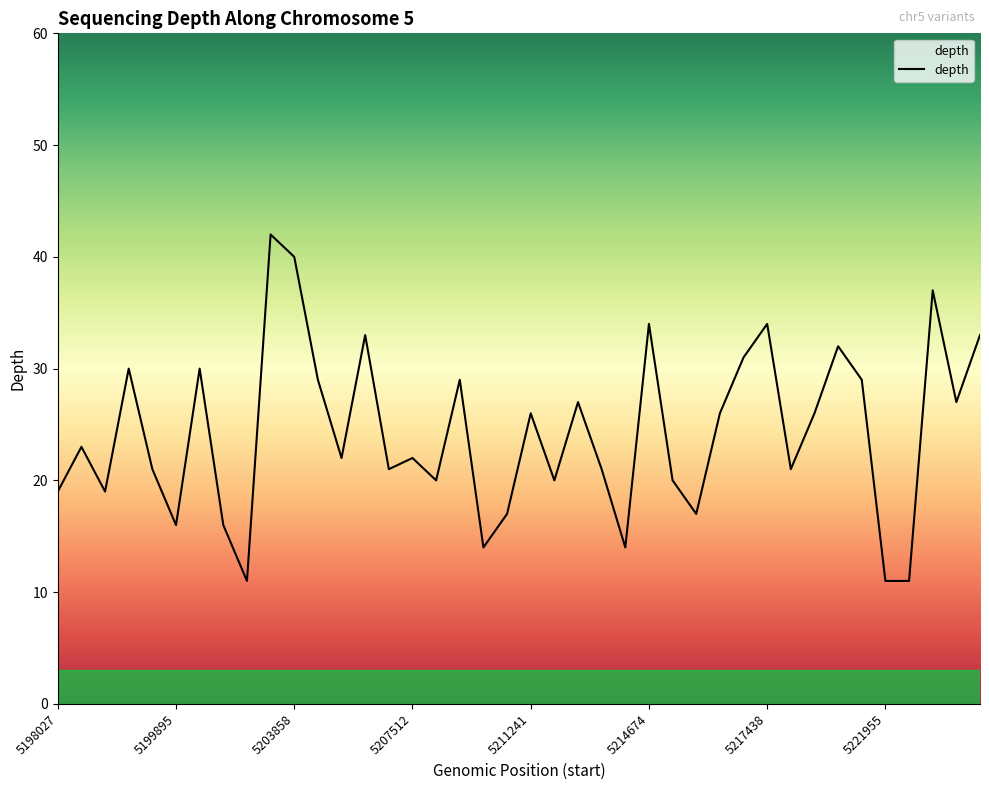

What is the maximum value shown in the chart?

42